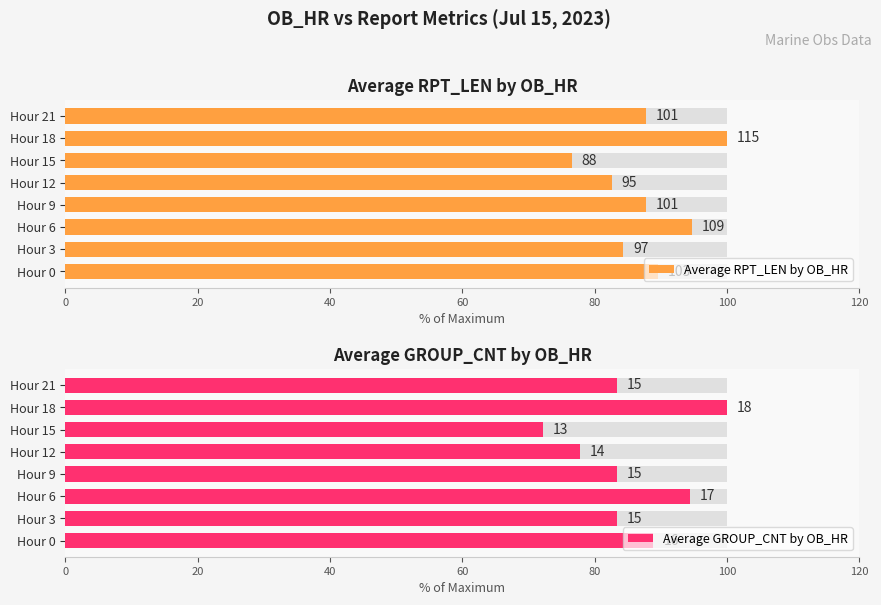

Does the chart contain stacked bars?

No